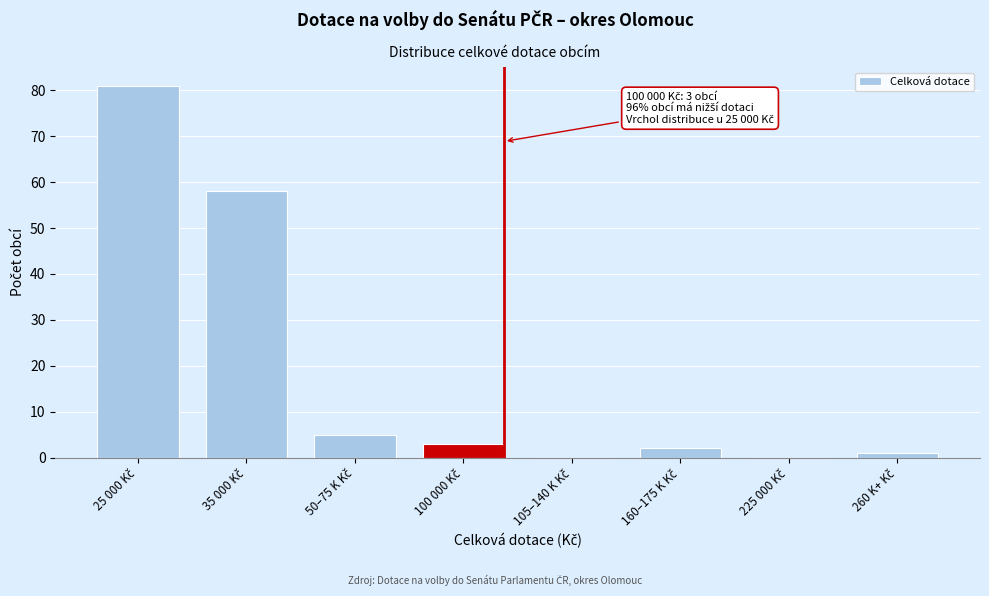

What is the sum of all values?

150